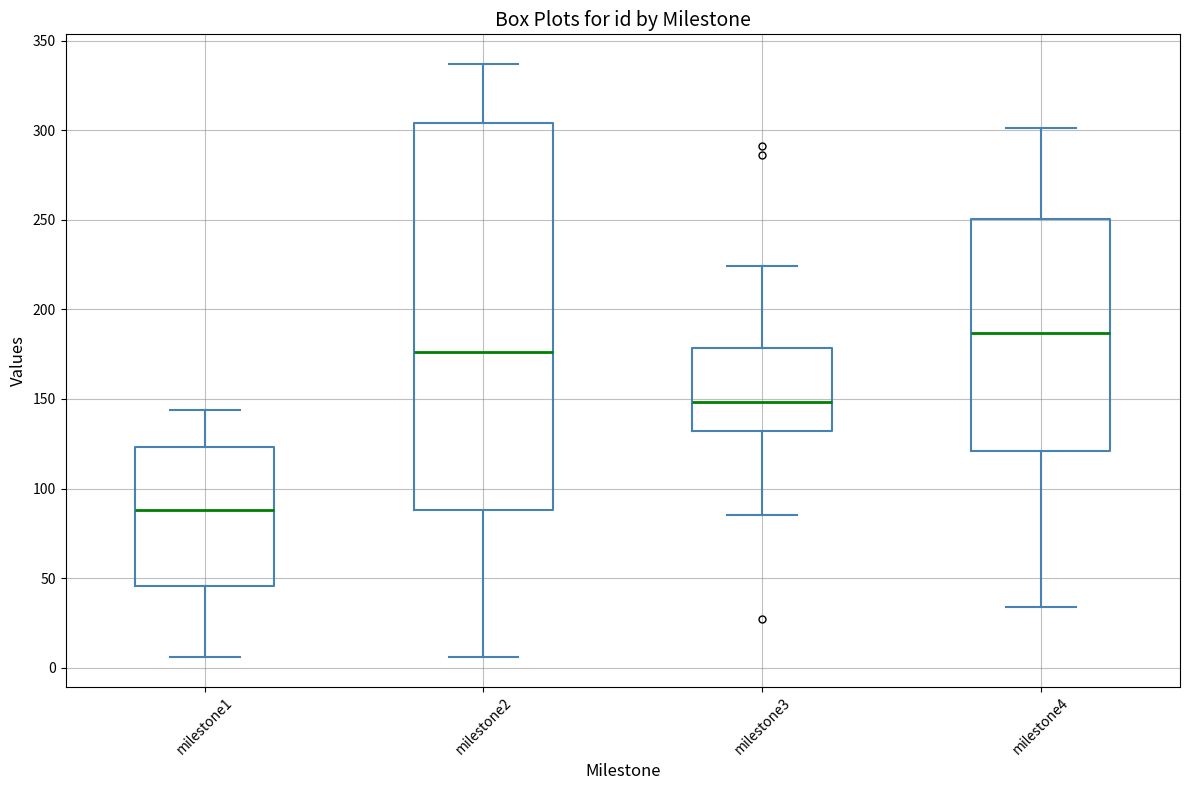

Where is the lower edge of the box for milestone2 on the y-axis? The values are not printed on the chart, so give them approximately, as read against the axis.

90